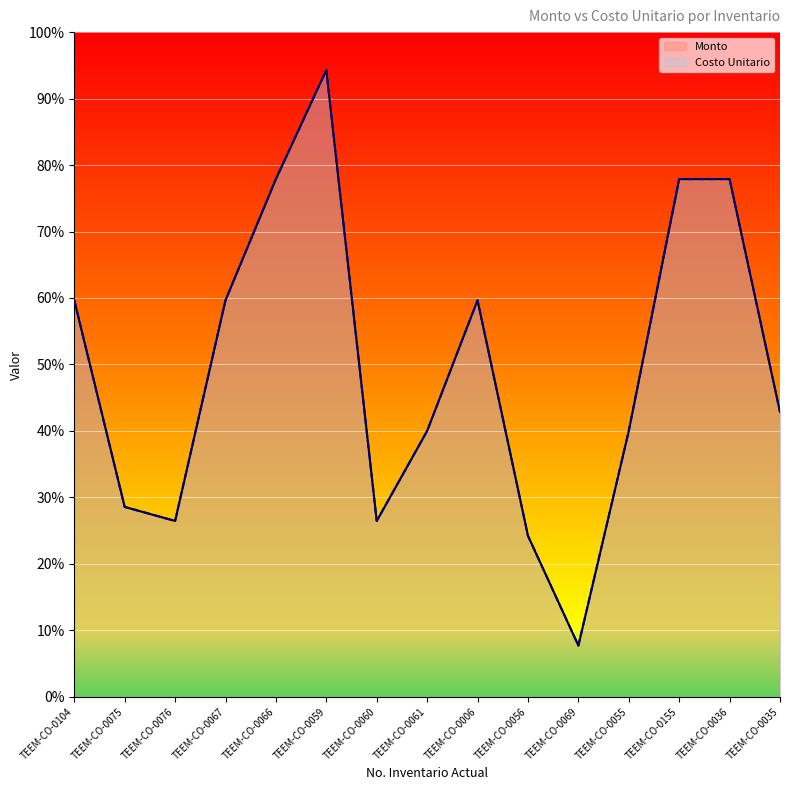

How many interior local peaks does the Costo Unitario series have?

2